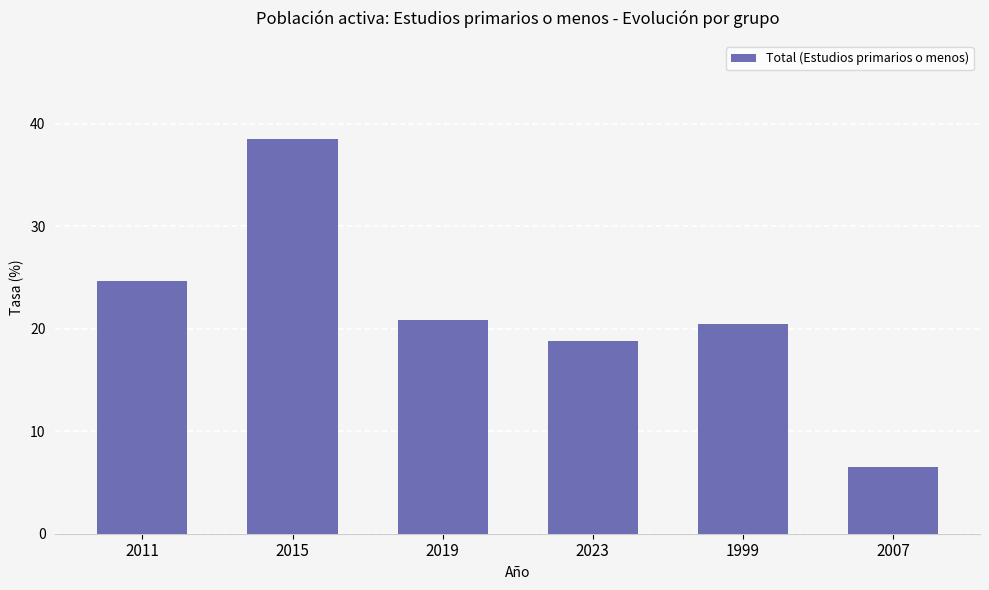

Reading right to left, list all the values displayed in this chart.

2007=6.5	1999=20.5	2023=18.8	2019=20.9	2015=38.5	2011=24.7